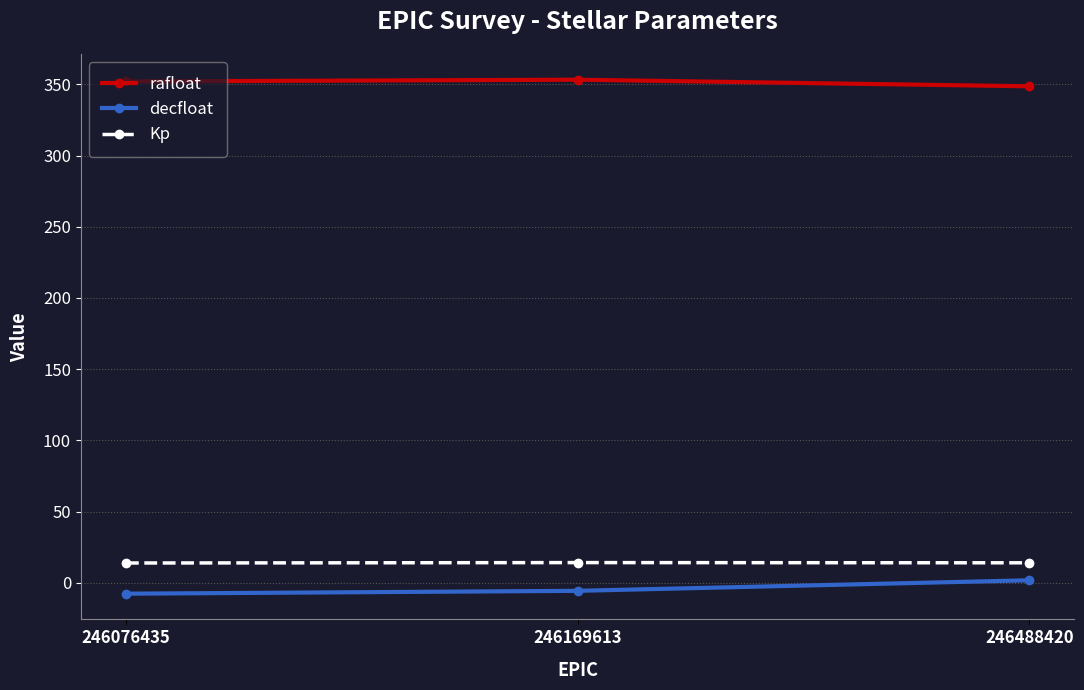

Which series has the largest total across all categories?

rafloat